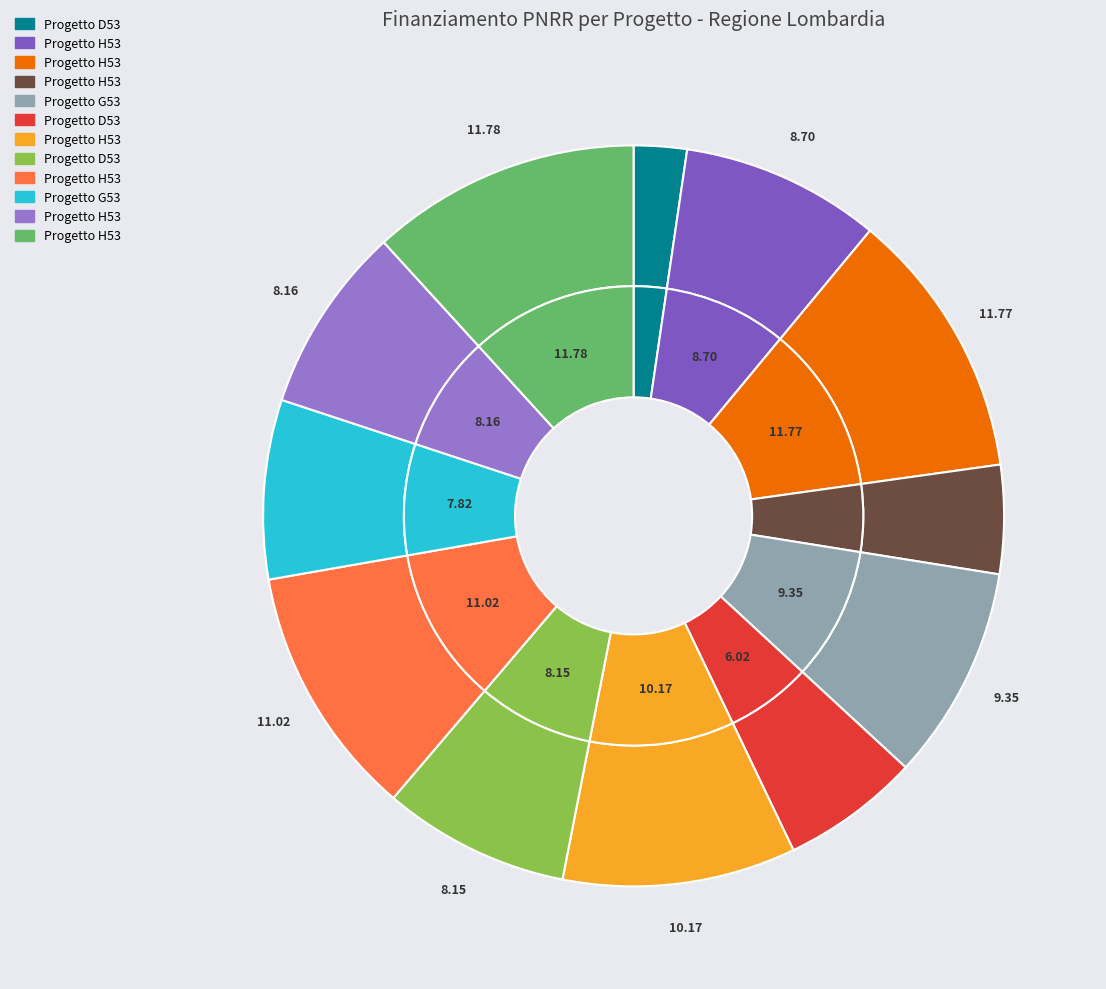

Is there a majority slice in this chart?

No